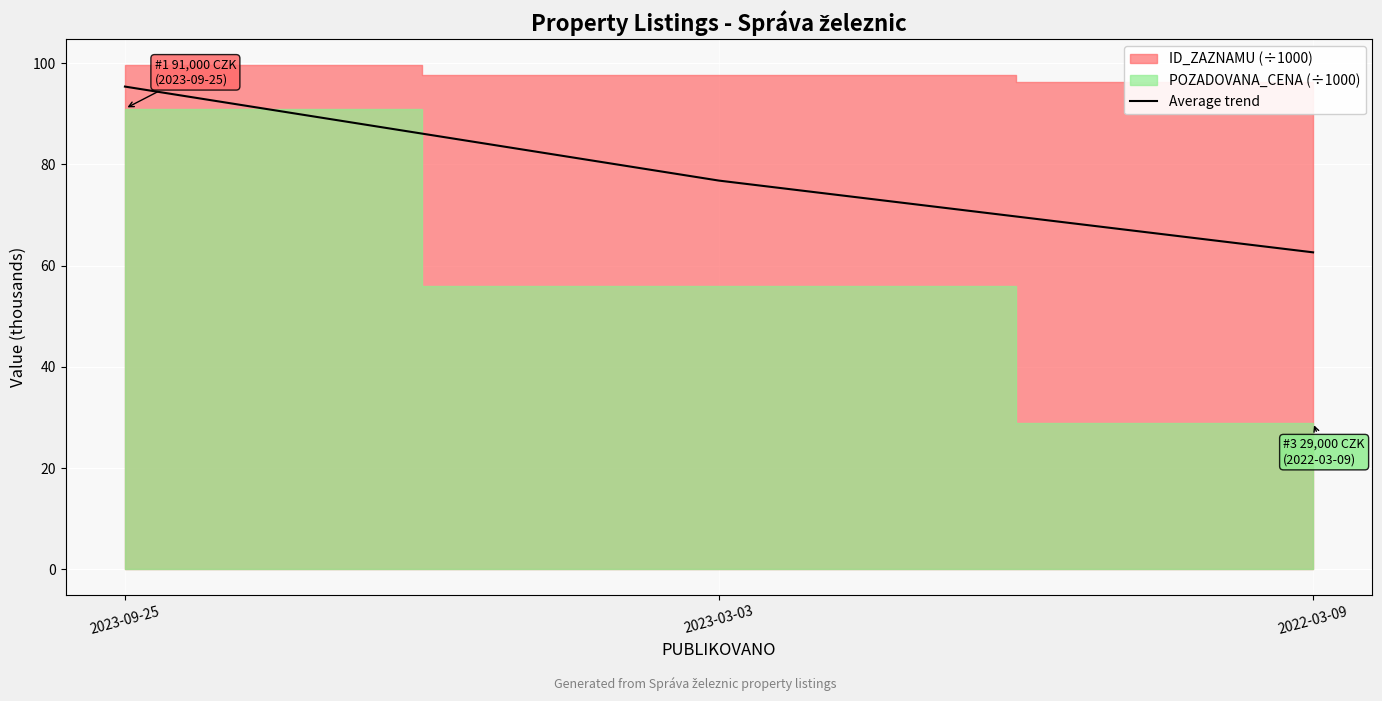

What is the label of the 3rd point from the right?

2023-09-25